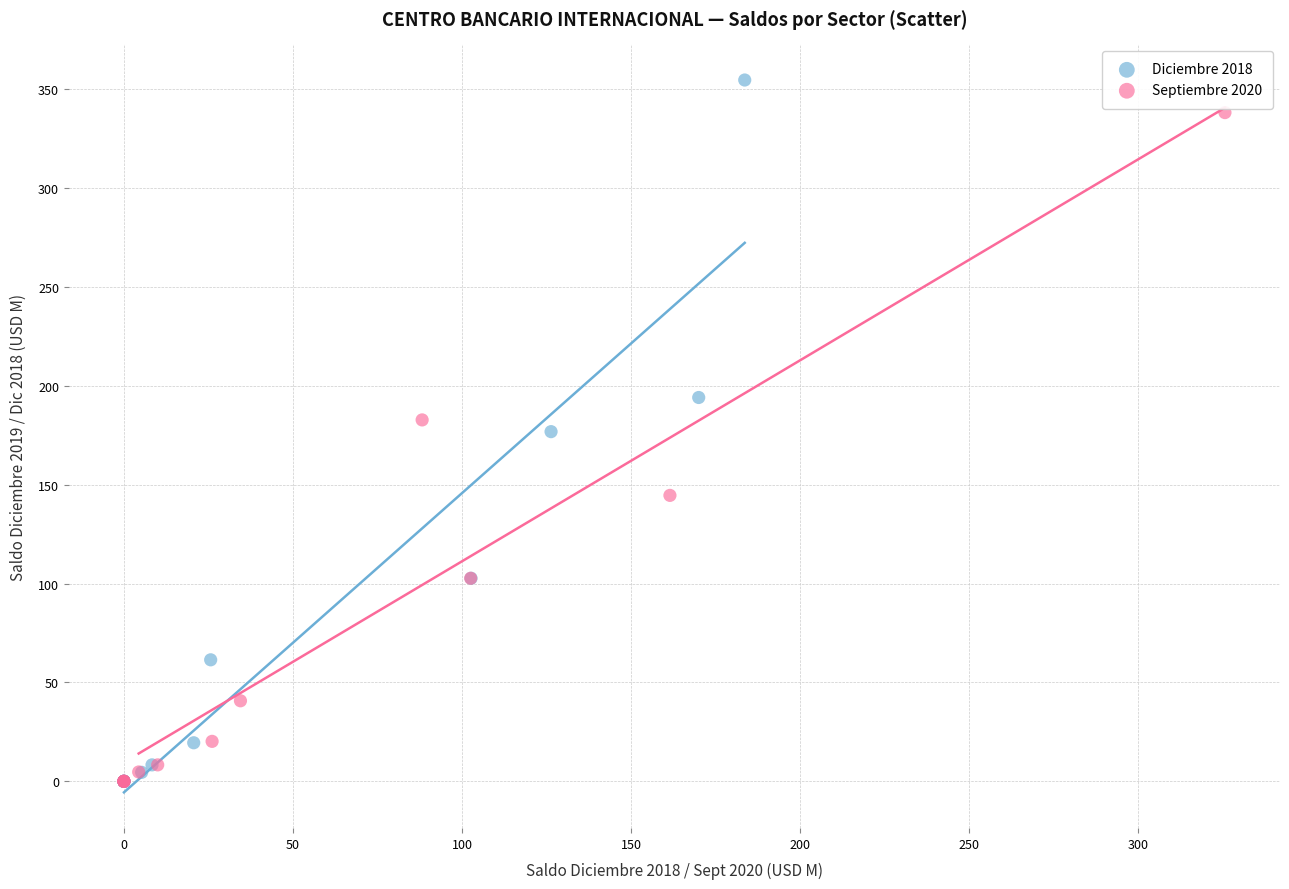

Which series has the largest Y range (max minus min)?

Diciembre 2018